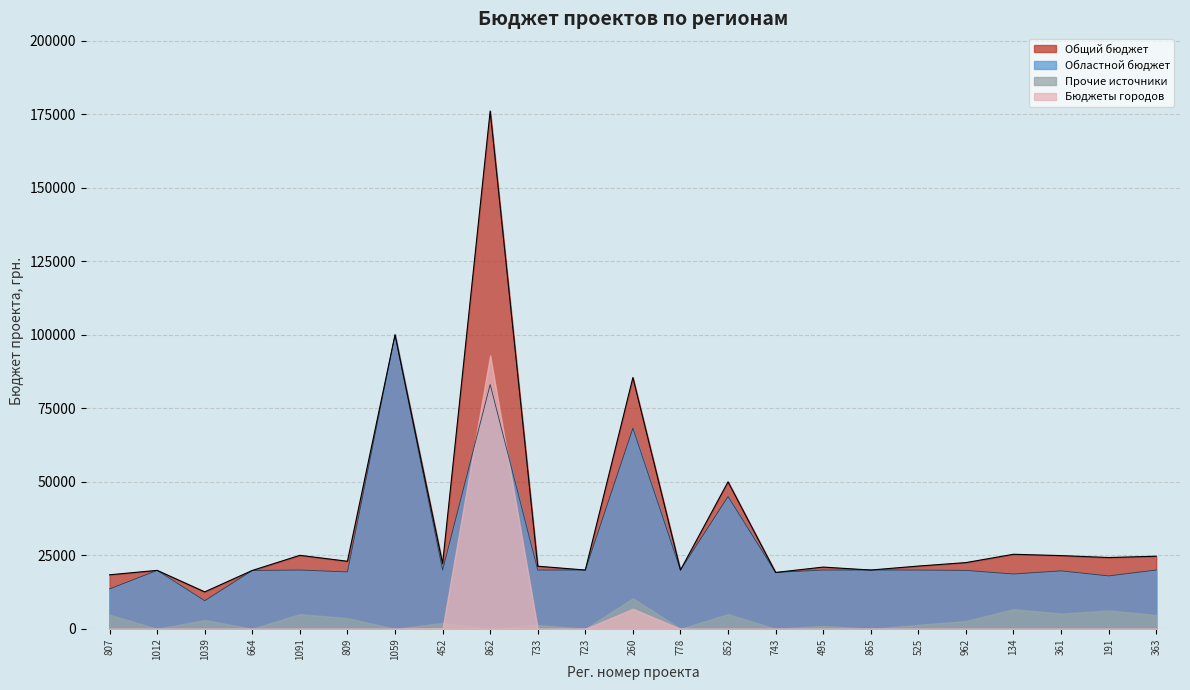

What is the label of the 12th point from the left?

260